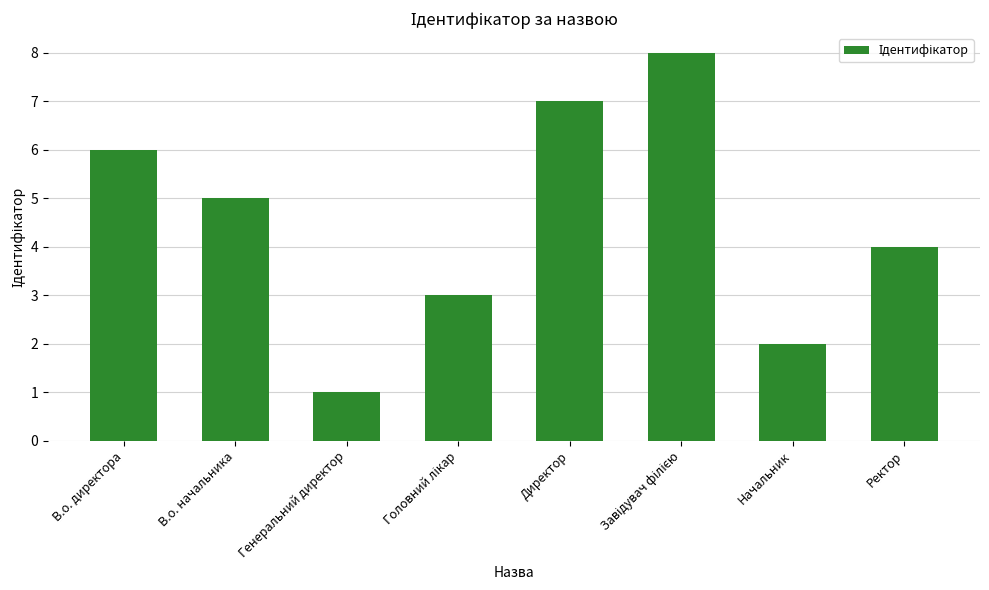

What is the label of the 7th bar from the left?

Начальник